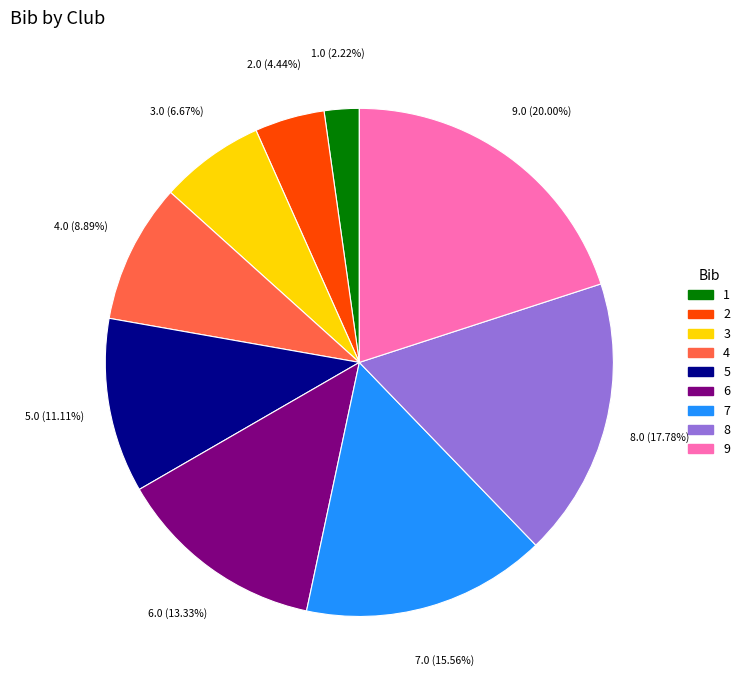

Does any single category account for the majority?

No